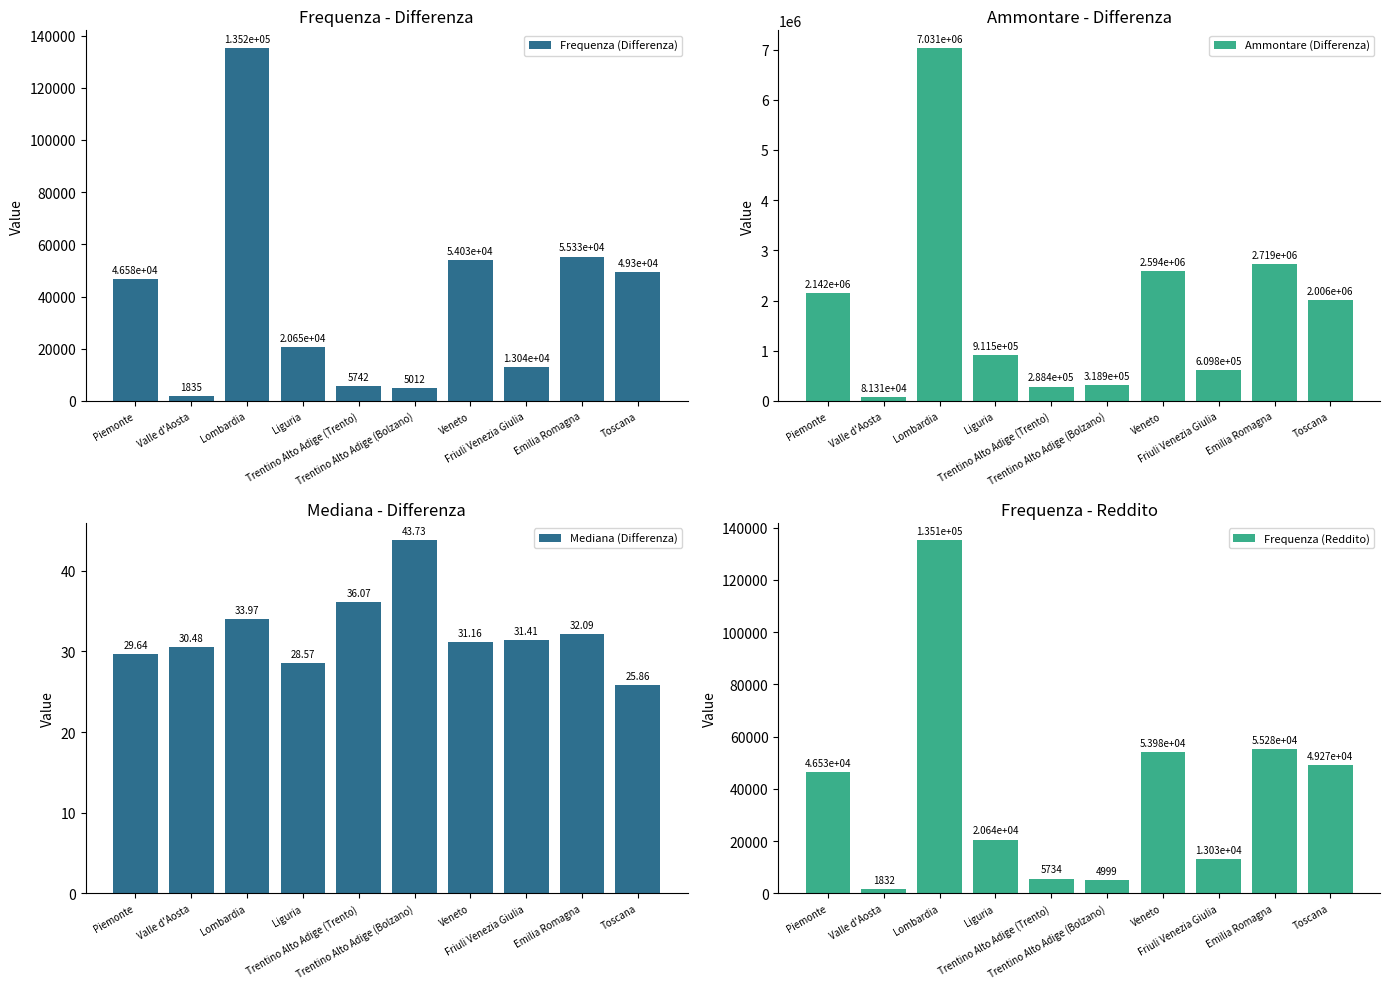

Which series has the largest range (max minus min)?

Ammontare (Differenza)